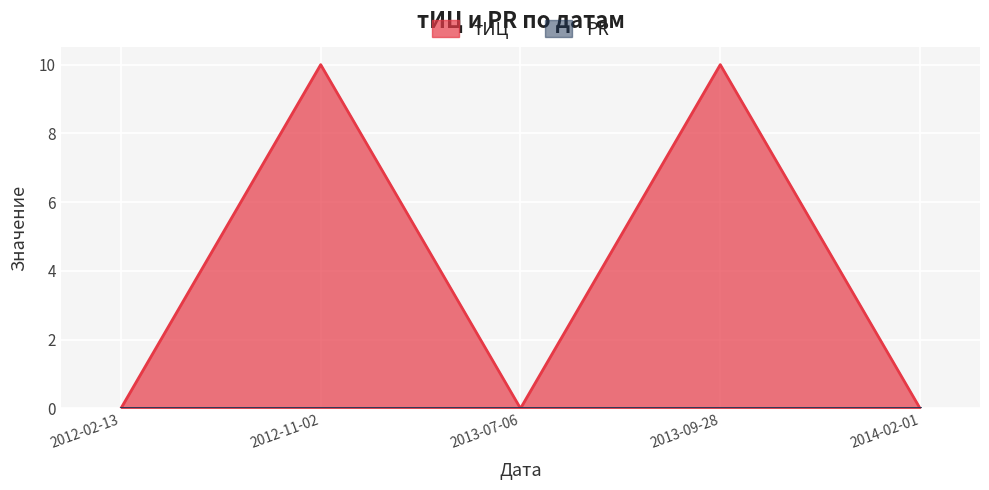

List the labels in order of value, largest first.

2012-11-02, 2013-09-28, 2012-02-13, 2013-07-06, 2014-02-01